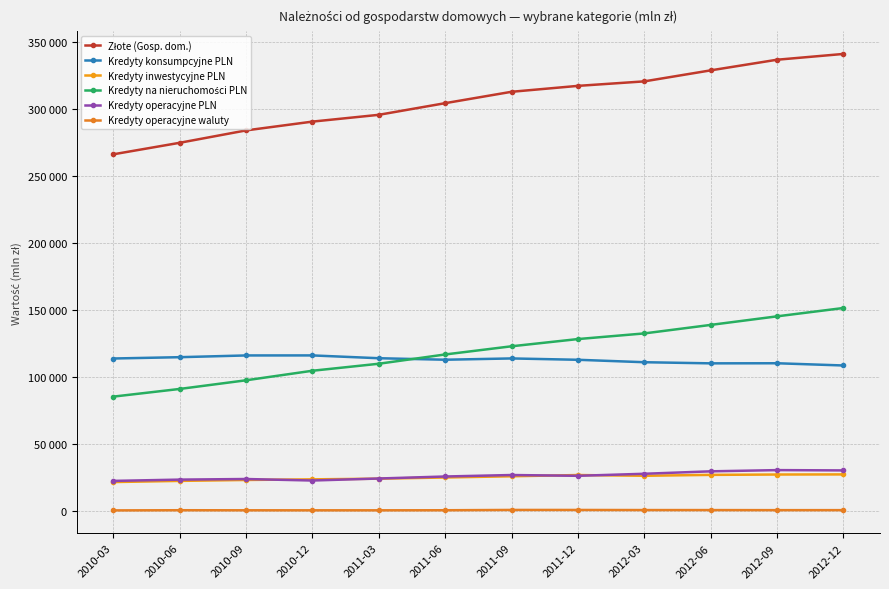

Does the chart have visible grid lines?

Yes